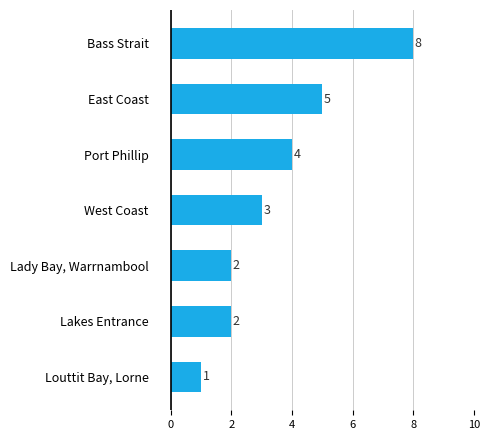

Where is the data nearest to the value 4?

Port Phillip